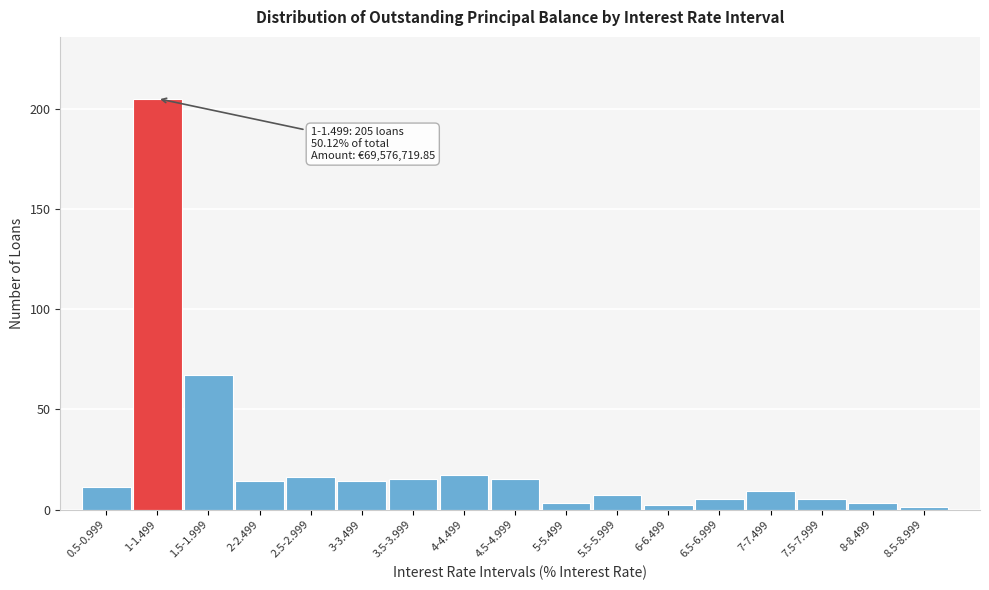

Reading left to right, list all the values displayed in this chart.

0.5-0.999=11	1-1.499=205	1.5-1.999=67	2-2.499=14	2.5-2.999=16	3-3.499=14	3.5-3.999=15	4-4.499=17	4.5-4.999=15	5-5.499=3	5.5-5.999=7	6-6.499=2	6.5-6.999=5	7-7.499=9	7.5-7.999=5	8-8.499=3	8.5-8.999=1